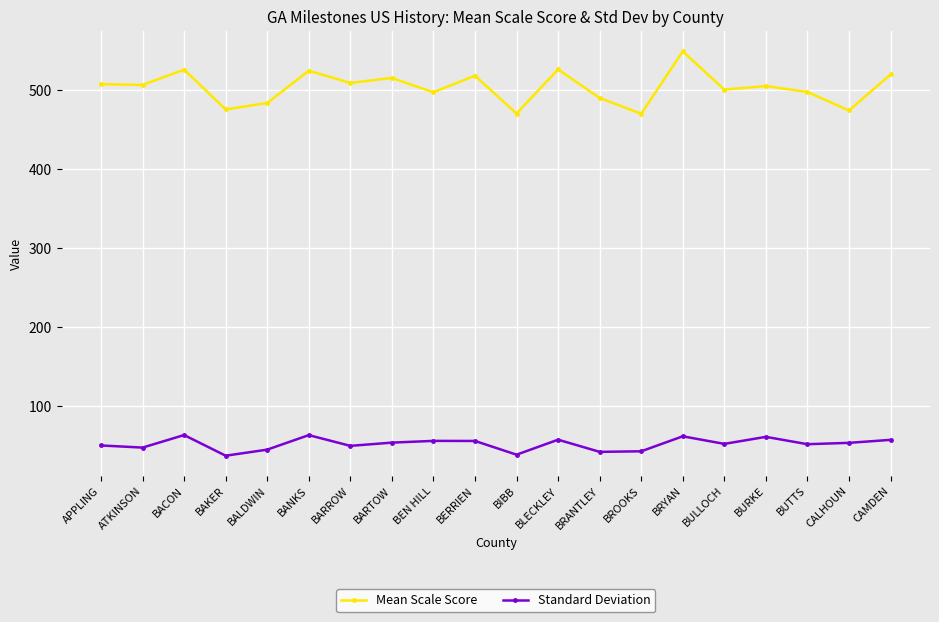

What position from the left is BAKER?

4